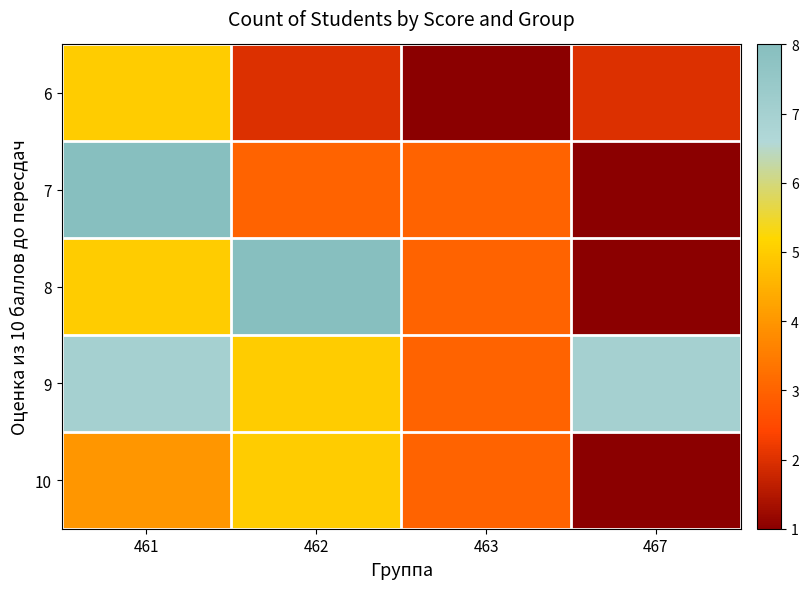

What is the total value across all series at 461?

29